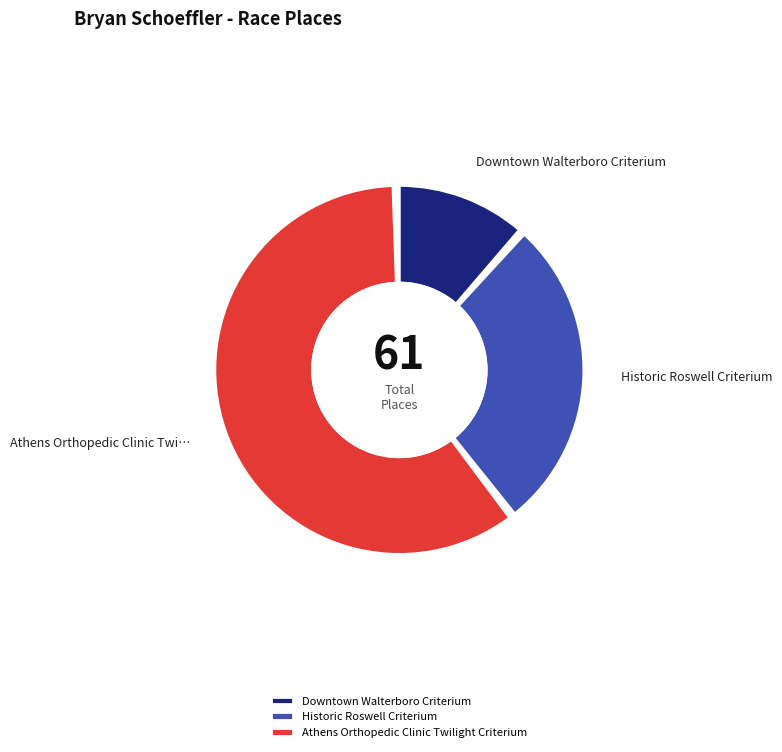

Between Historic Roswell Criterium and Downtown Walterboro Criterium, which is larger?

Historic Roswell Criterium